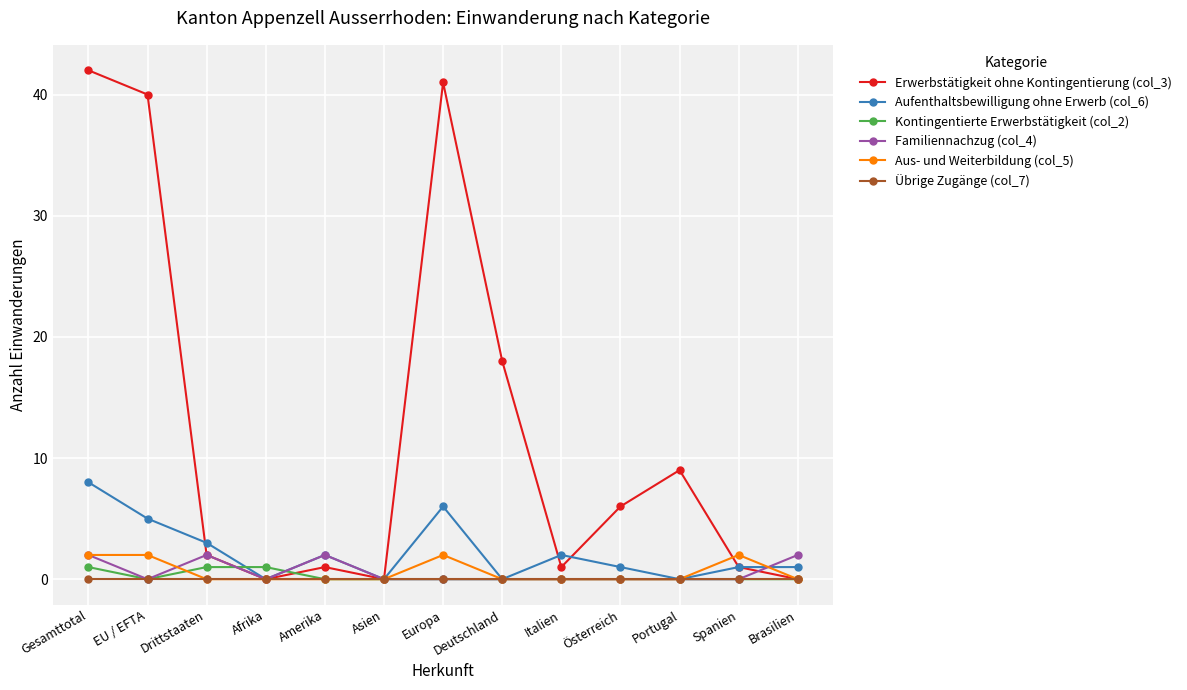

What position from the left is Drittstaaten?

3